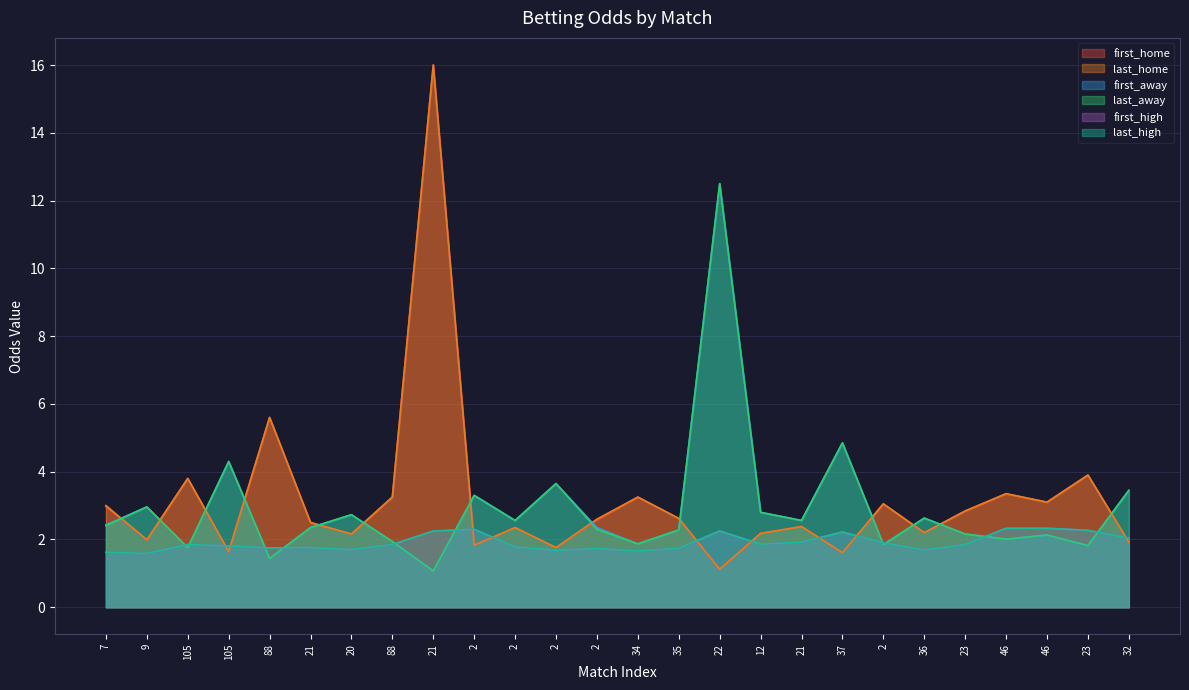

How many values in the first_home series are below 2?

7